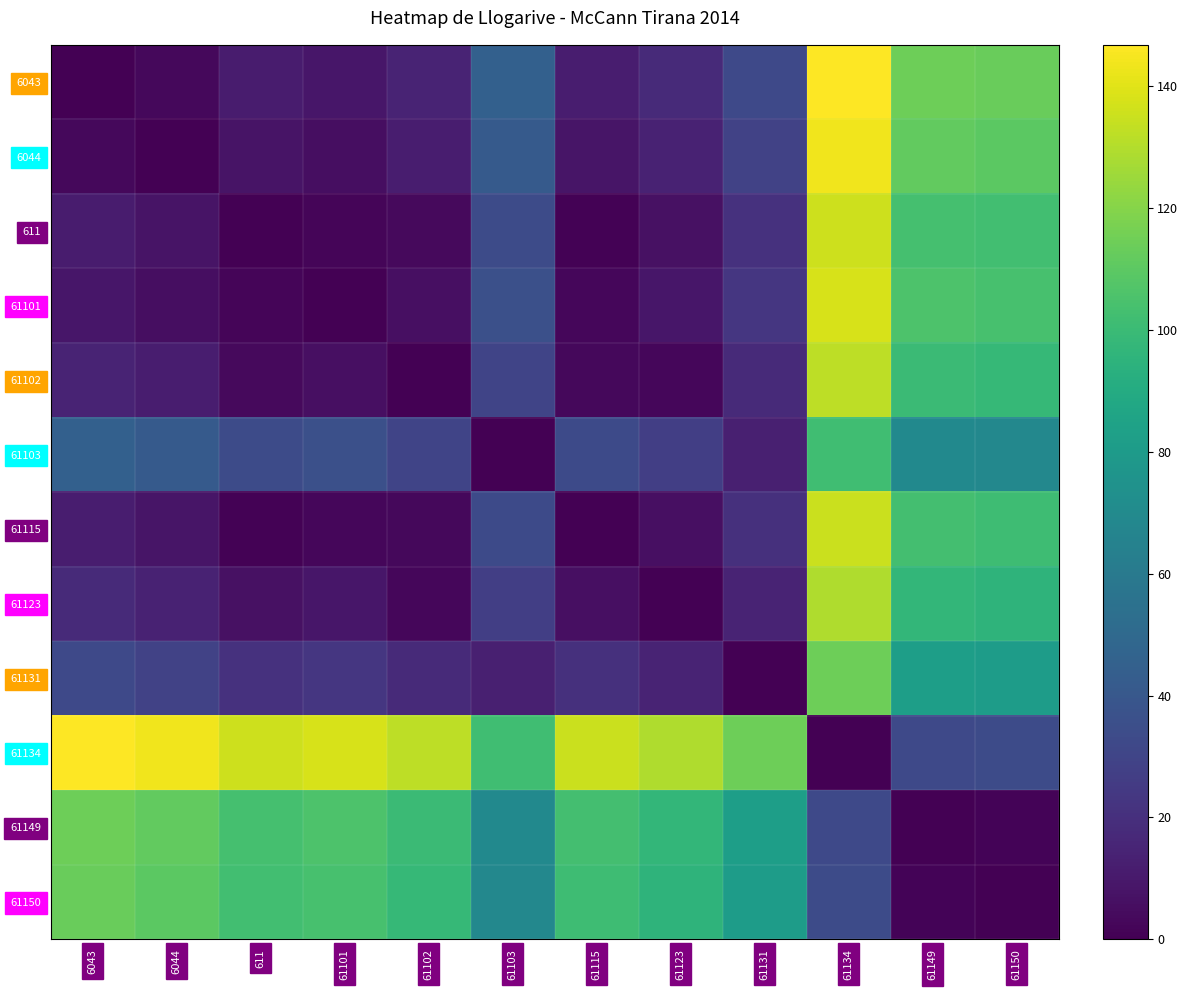

Reading right to left, extract all data points from this chart.

6043: 61150=113.2	61149=114.7	61134=146.8	61131=32.2	61123=17.6	61115=11.8	61103=44.8	61102=14.8	61101=9.0	611=11.2	6044=3.4	6043=0.0
6044: 61150=109.9	61149=111.3	61134=143.4	61131=28.8	61123=14.2	61115=8.5	61103=41.5	61102=11.5	61101=5.6	611=7.8	6044=0.0	6043=3.4
611: 61150=102.1	61149=103.5	61134=135.7	61131=21.0	61123=6.4	61115=0.7	61103=33.7	61102=3.7	61101=2.2	611=0.0	6044=7.8	6043=11.2
61101: 61150=104.3	61149=105.7	61134=137.8	61131=23.2	61123=8.6	61115=2.8	61103=35.9	61102=5.9	61101=0.0	611=2.2	6044=5.6	6043=9.0
61102: 61150=98.4	61149=99.8	61134=132.0	61131=17.3	61123=2.8	61115=3.0	61103=30.0	61102=0.0	61101=5.9	611=3.7	6044=11.5	6043=14.8
61103: 61150=68.4	61149=69.8	61134=102.0	61131=12.7	61123=27.2	61115=33.0	61103=0.0	61102=30.0	61101=35.9	611=33.7	6044=41.5	6043=44.8
61115: 61150=101.4	61149=102.8	61134=135.0	61131=20.3	61123=5.8	61115=0.0	61103=33.0	61102=3.0	61101=2.8	611=0.7	6044=8.5	6043=11.8
61123: 61150=95.6	61149=97.1	61134=129.2	61131=14.6	61123=0.0	61115=5.8	61103=27.2	61102=2.8	61101=8.6	611=6.4	6044=14.2	6043=17.6
61131: 61150=81.1	61149=82.5	61134=114.7	61131=0.0	61123=14.6	61115=20.3	61103=12.7	61102=17.3	61101=23.2	611=21.0	6044=28.8	6043=32.2
61134: 61150=33.6	61149=32.1	61134=0.0	61131=114.7	61123=129.2	61115=135.0	61103=102.0	61102=132.0	61101=137.8	611=135.7	6044=143.4	6043=146.8
61149: 61150=1.4	61149=0.0	61134=32.1	61131=82.5	61123=97.1	61115=102.8	61103=69.8	61102=99.8	61101=105.7	611=103.5	6044=111.3	6043=114.7
61150: 61150=0.0	61149=1.4	61134=33.6	61131=81.1	61123=95.6	61115=101.4	61103=68.4	61102=98.4	61101=104.3	611=102.1	6044=109.9	6043=113.2